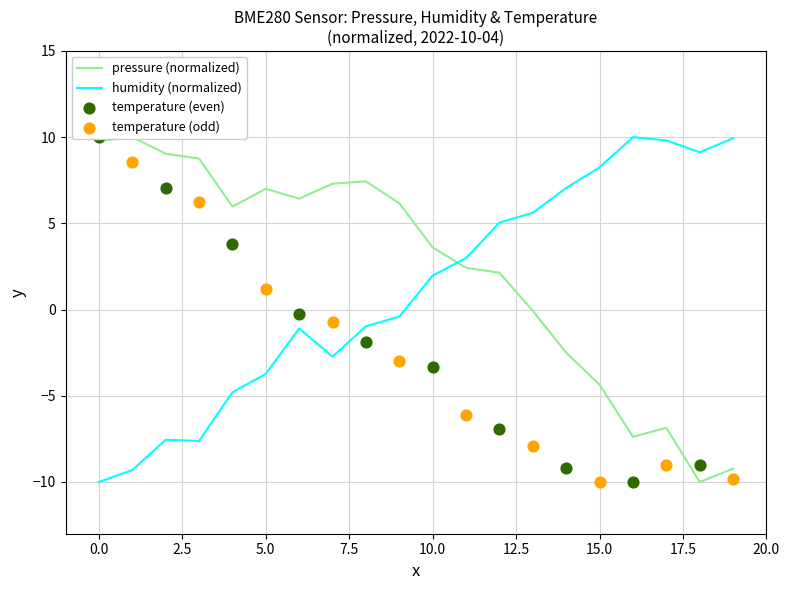

At how many categories does at least one series exceed -1?

20